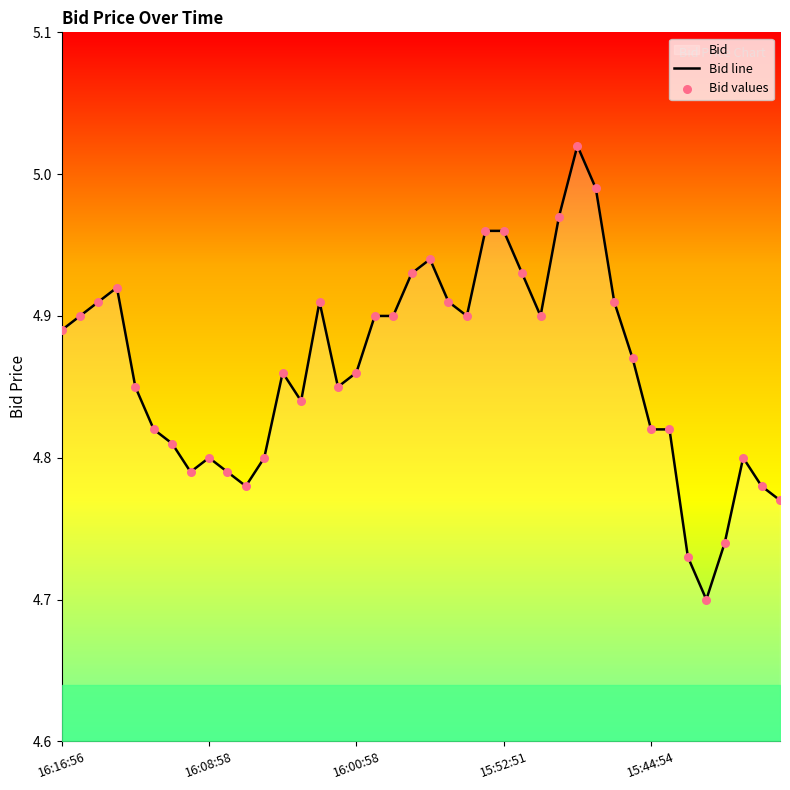

Which series has the widest spread of Y values?

Bid line